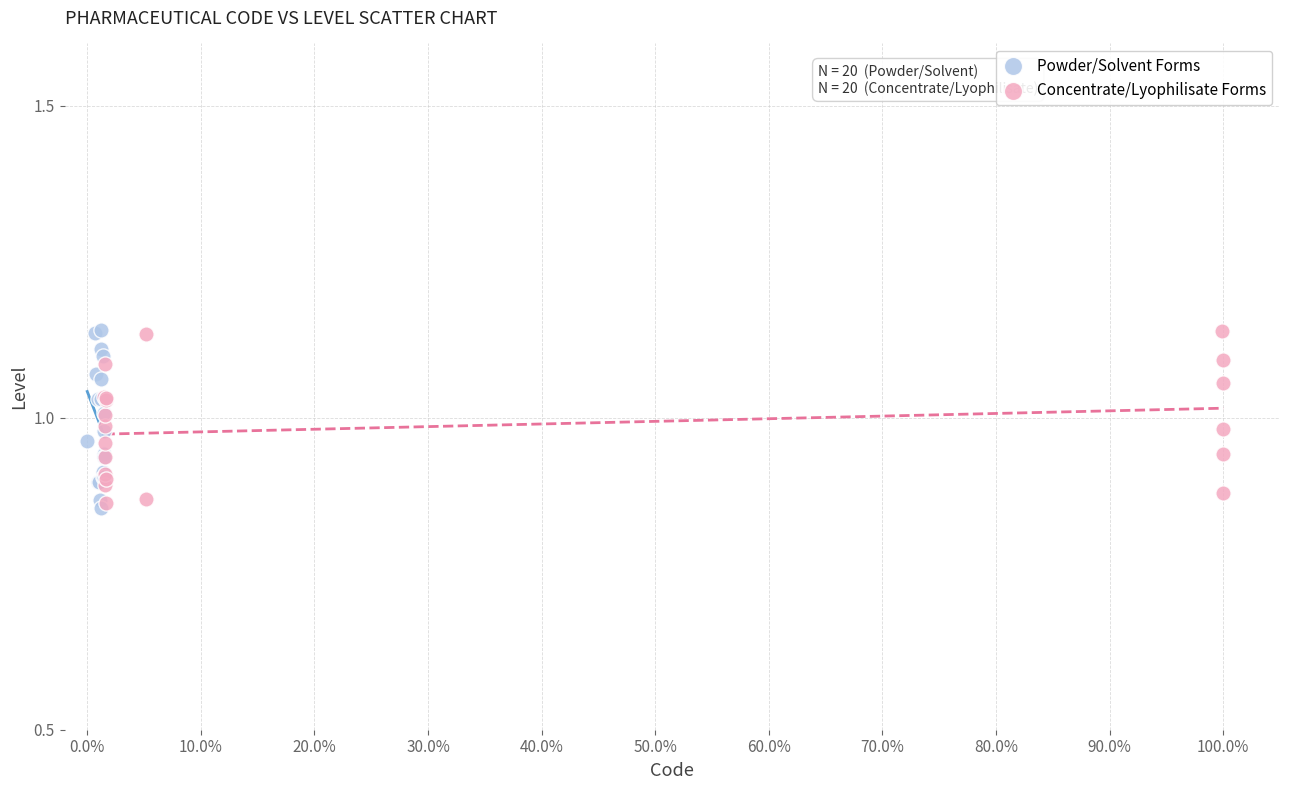

What are all the series names shown in the legend?

Powder/Solvent Forms, Concentrate/Lyophilisate Forms